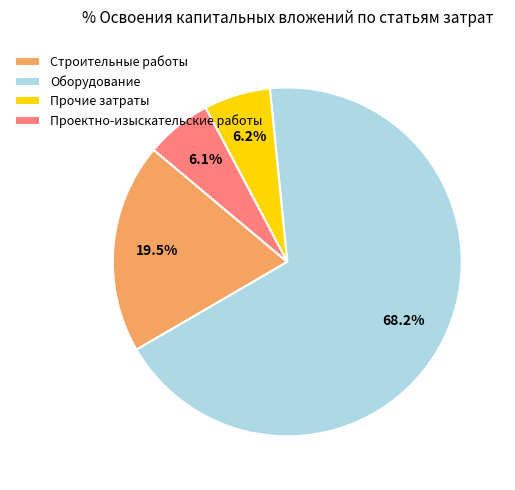

To the nearest percent, what is the average slice percentage?

25%